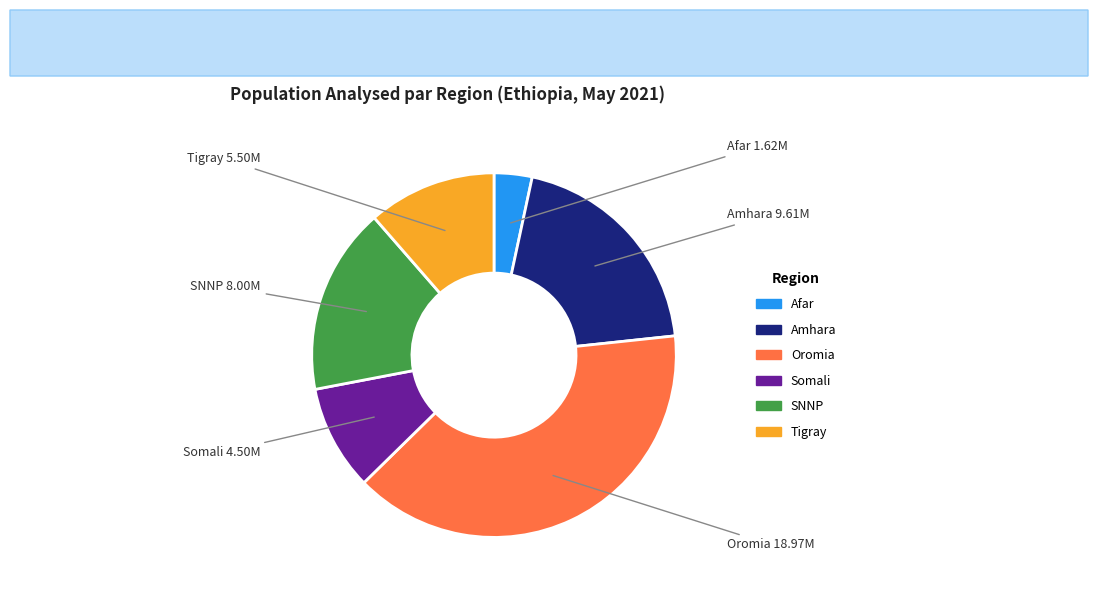

Does any single category account for the majority?

No